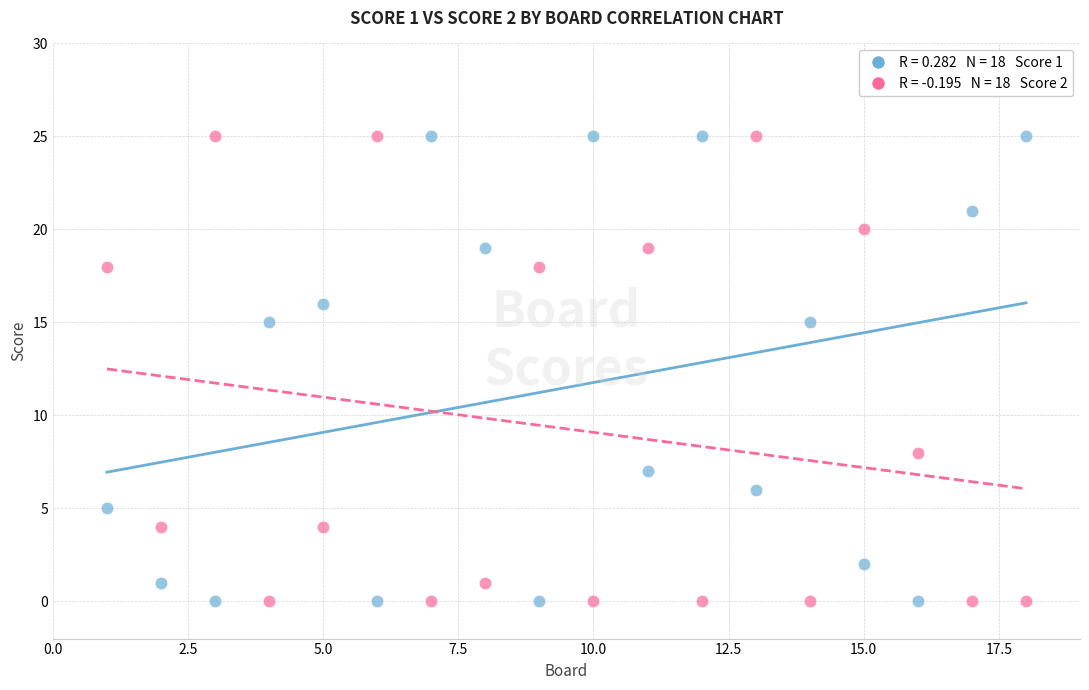

Across all data points, what is the range of Y values (max minus min)?

25